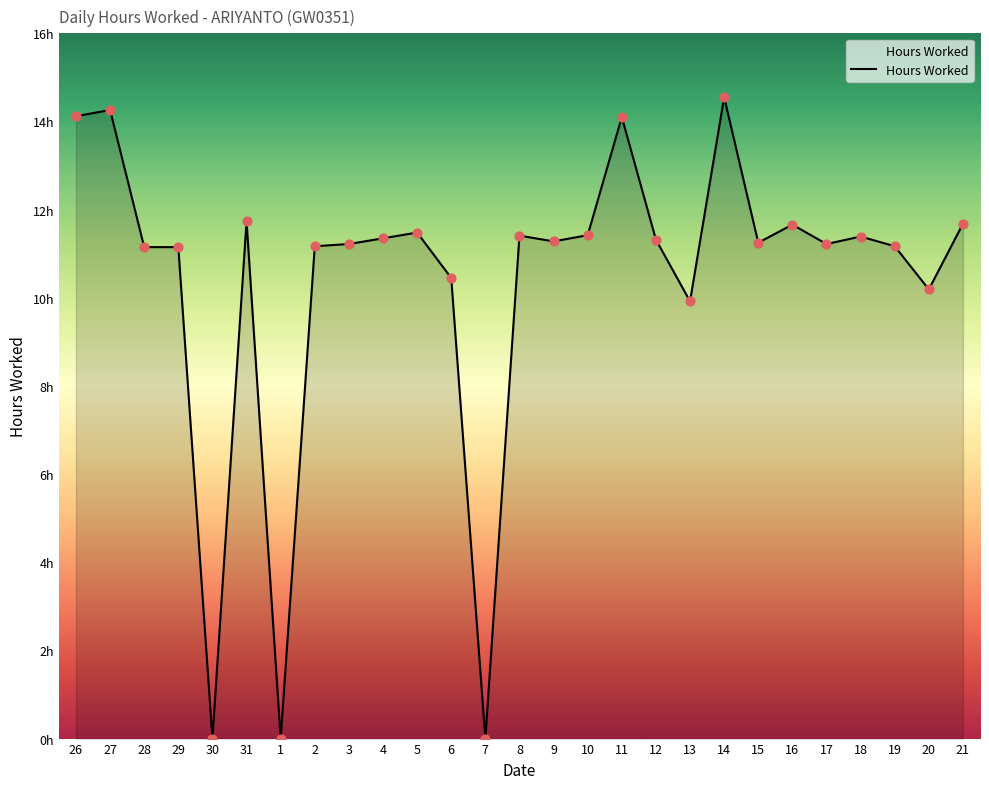

What is the ratio of the value at 6 to the value at 21?

0.9